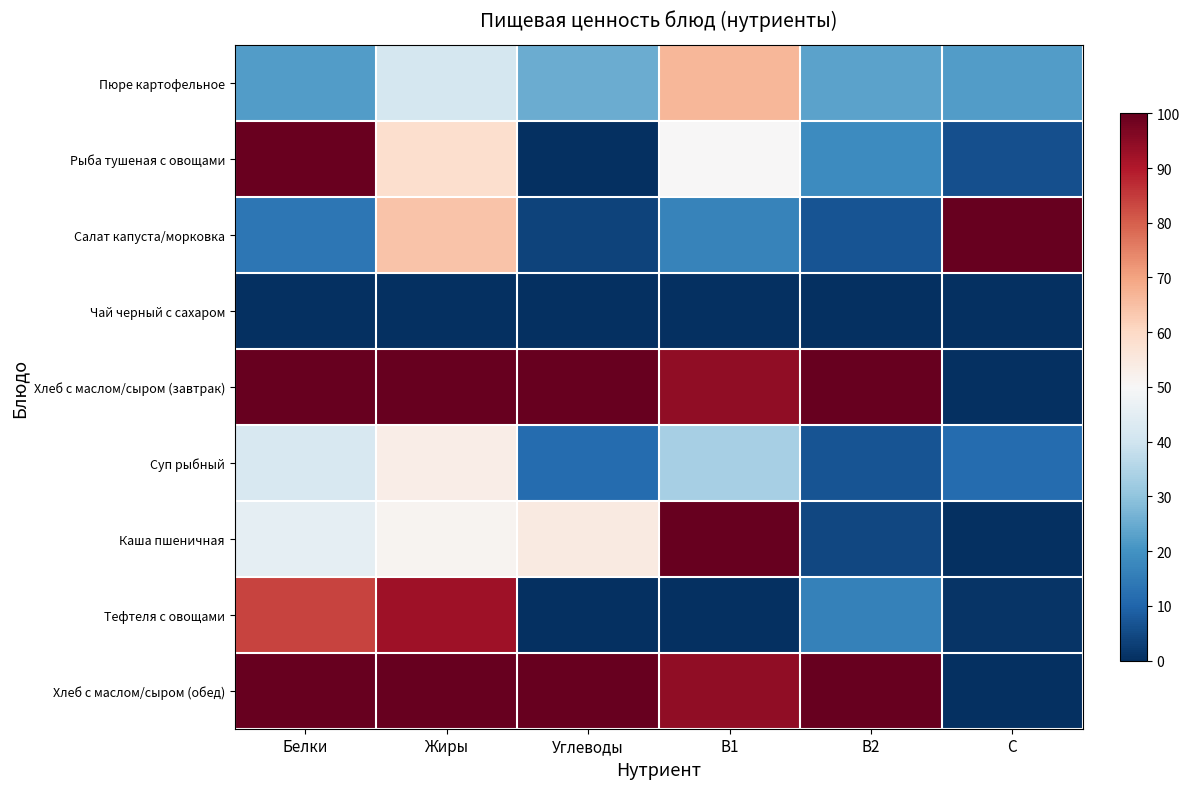

At how many categories does at least one series exceed 33?

6